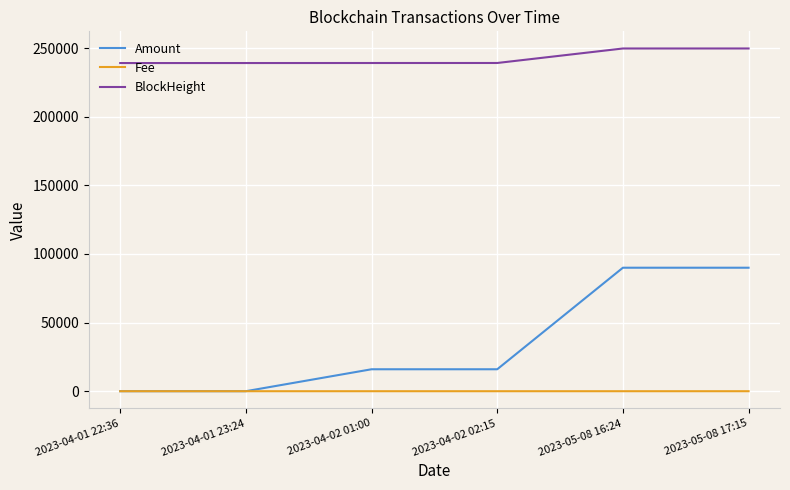

Which series has the largest total across all categories?

BlockHeight